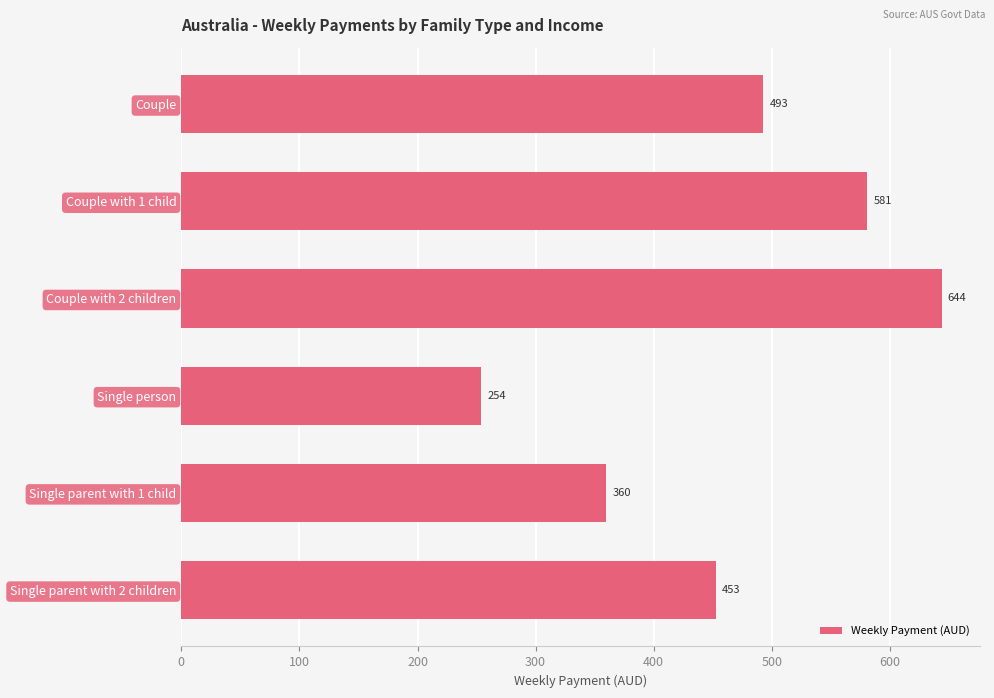

What is the smallest value displayed?

253.9